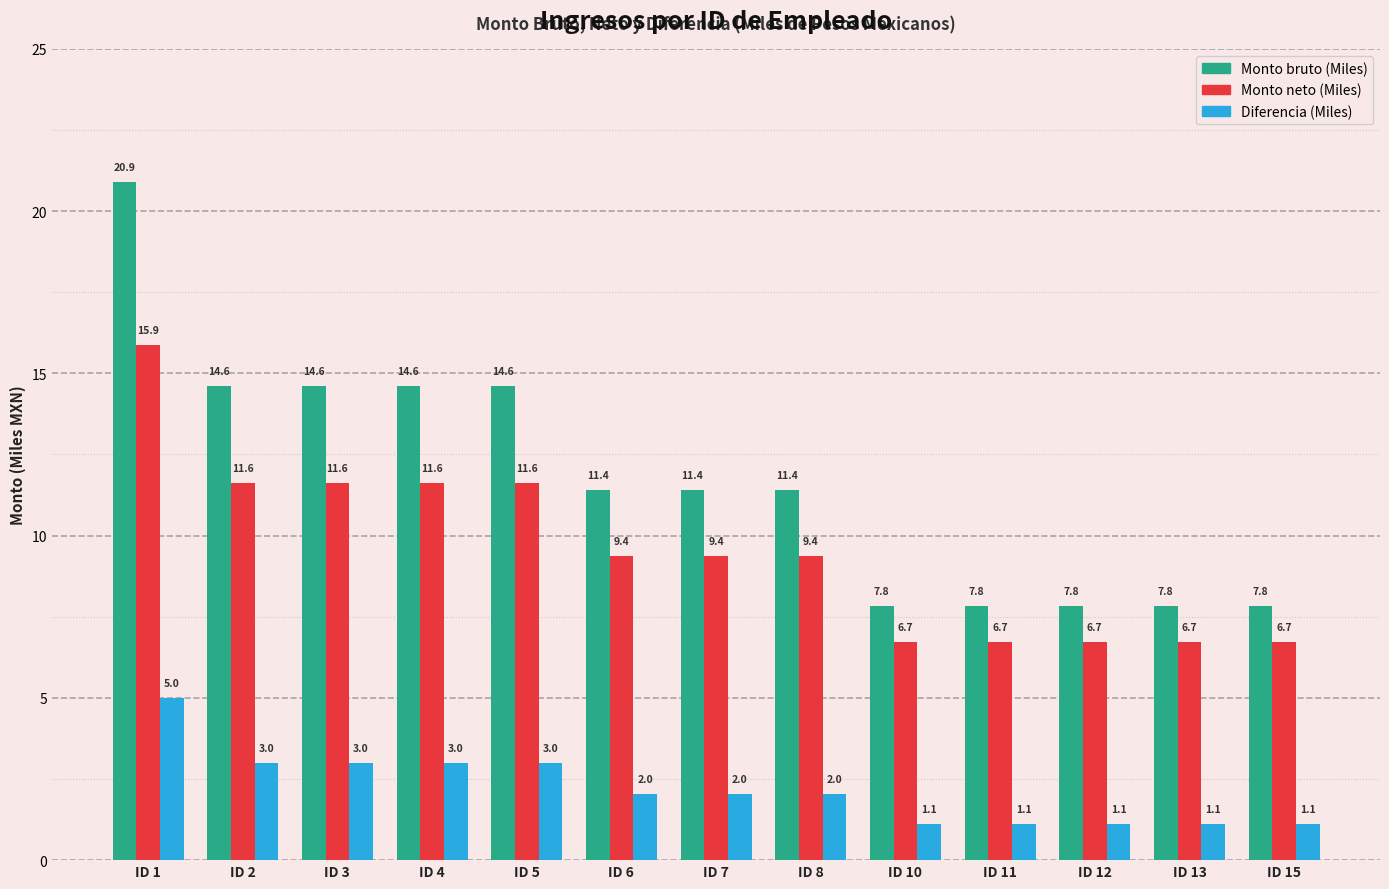

At how many categories does at least one series exceed 18?

1